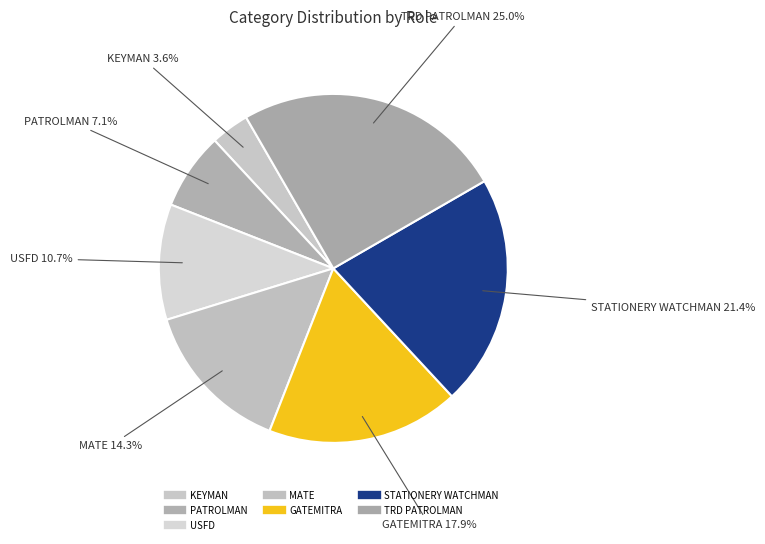

Is it true that STATIONERY WATCHMAN is 9% of the pie?

False